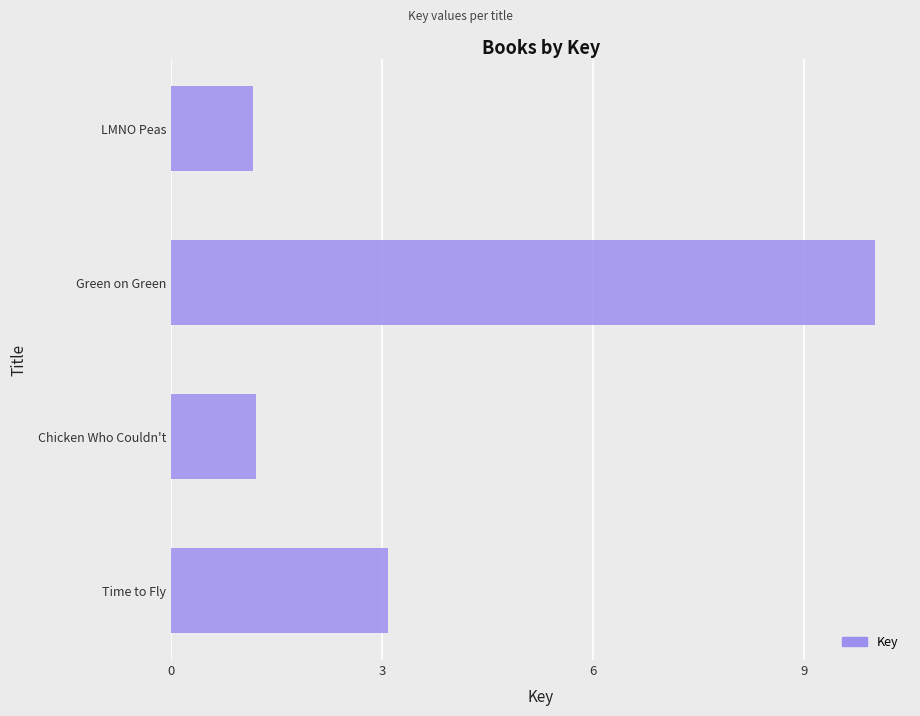

What is the difference between the maximum and minimum values?

8.8